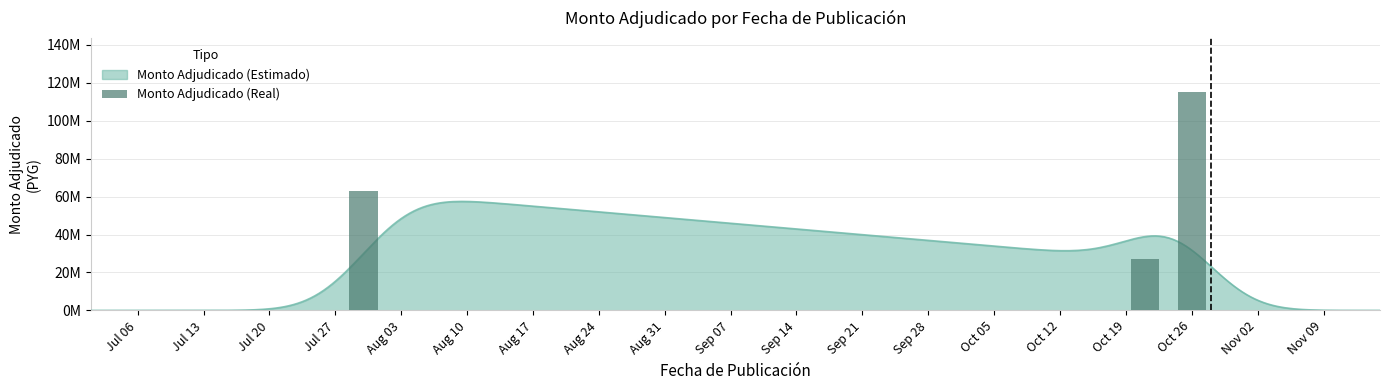

List the labels in order of value, smallest first.

Jul 13, Jul 06, Jul 20